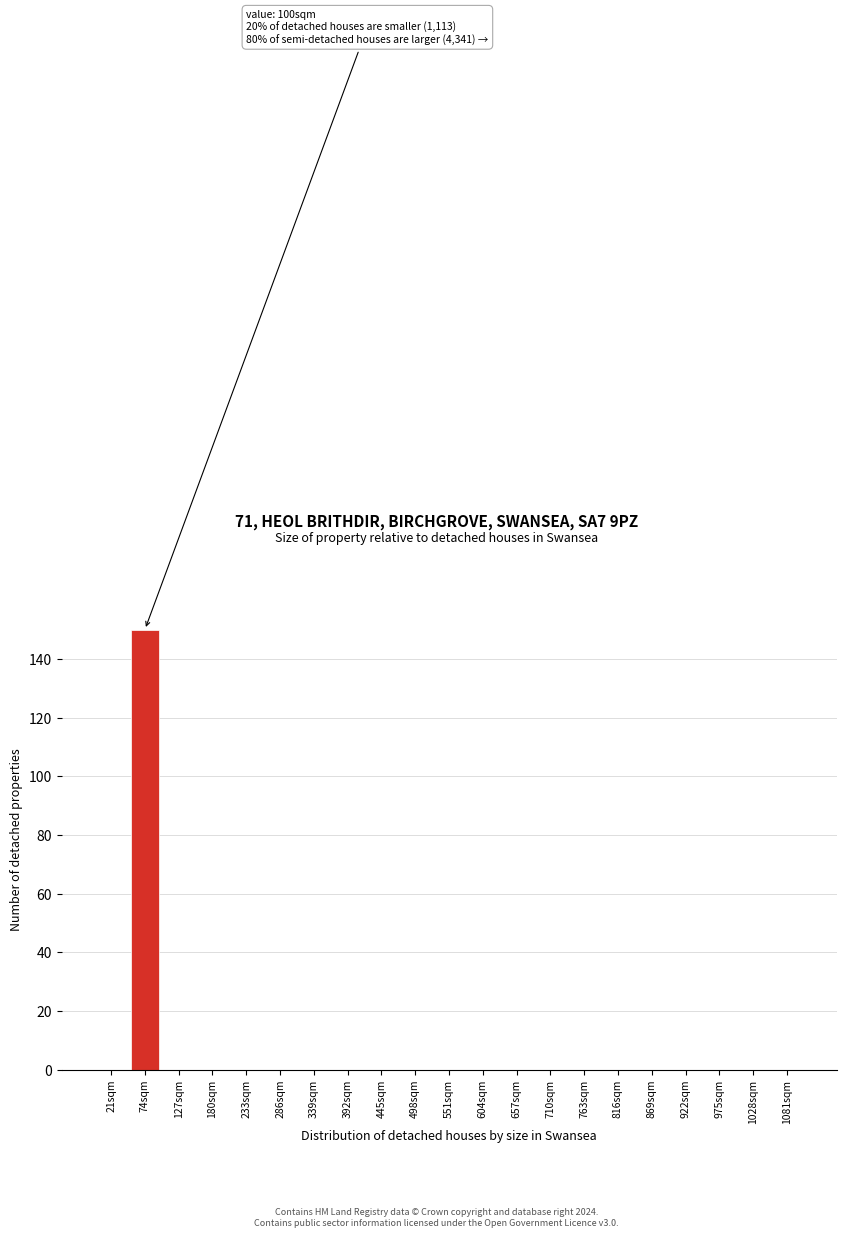

Reading left to right, transcribe all the data shown in this chart.

21sqm=0	74sqm=150	127sqm=0	180sqm=0	233sqm=0	286sqm=0	339sqm=0	392sqm=0	445sqm=0	498sqm=0	551sqm=0	604sqm=0	657sqm=0	710sqm=0	763sqm=0	816sqm=0	869sqm=0	922sqm=0	975sqm=0	1028sqm=0	1081sqm=0